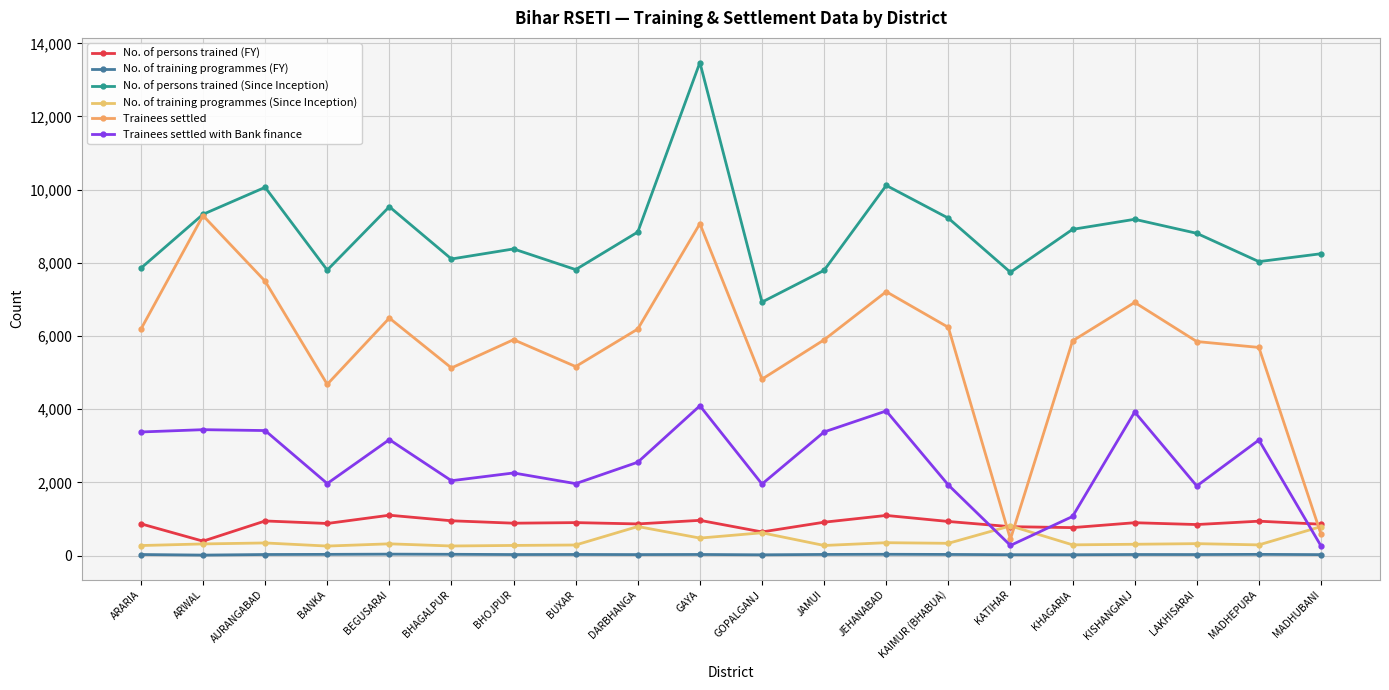

What is the total value across all series at KISHANGANJ?

21264